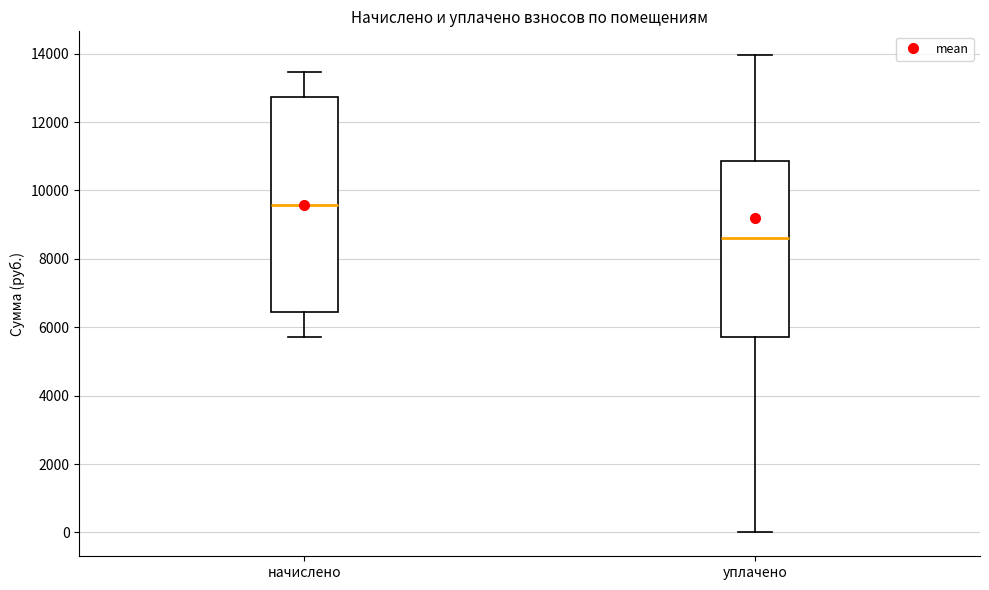

Comparing the boxes themselves (not the whiskers), which one is the tallest?

начислено